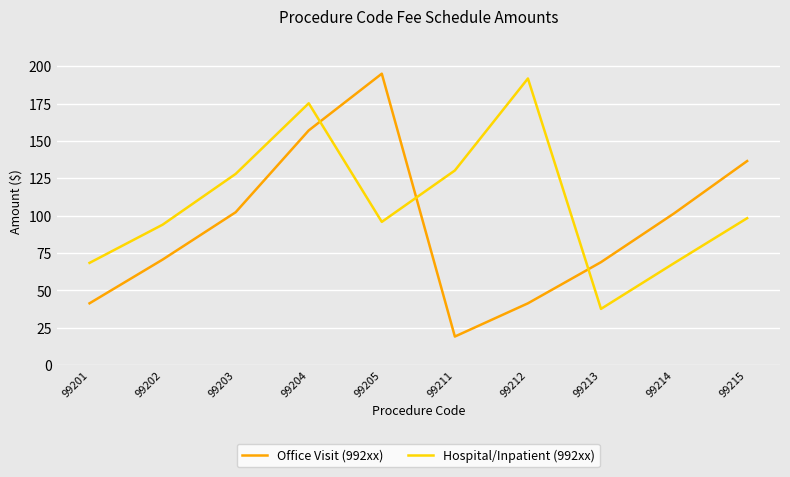

How many intersections are there between Office Visit (992xx) and Hospital/Inpatient (992xx)?

3